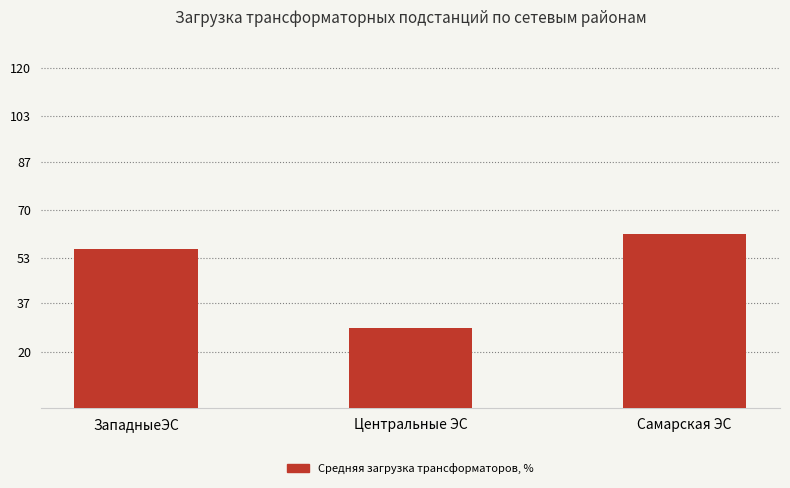

How many bars are there in total?

3